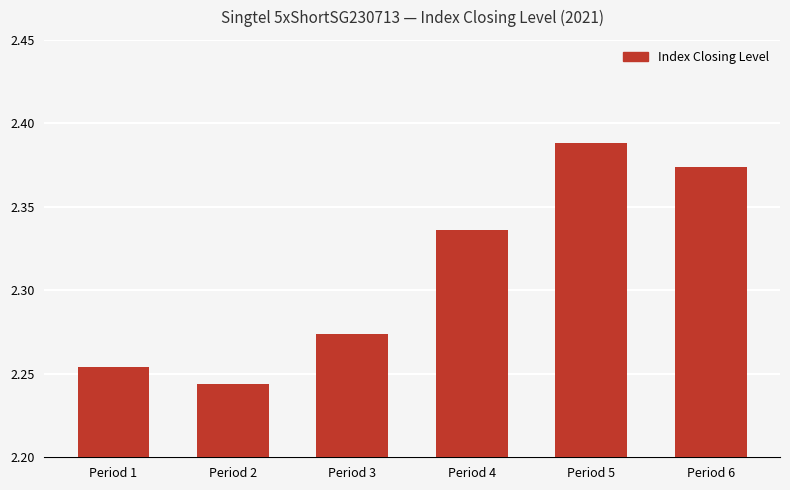

The value at Period 2 is 3.0. True or false?

False